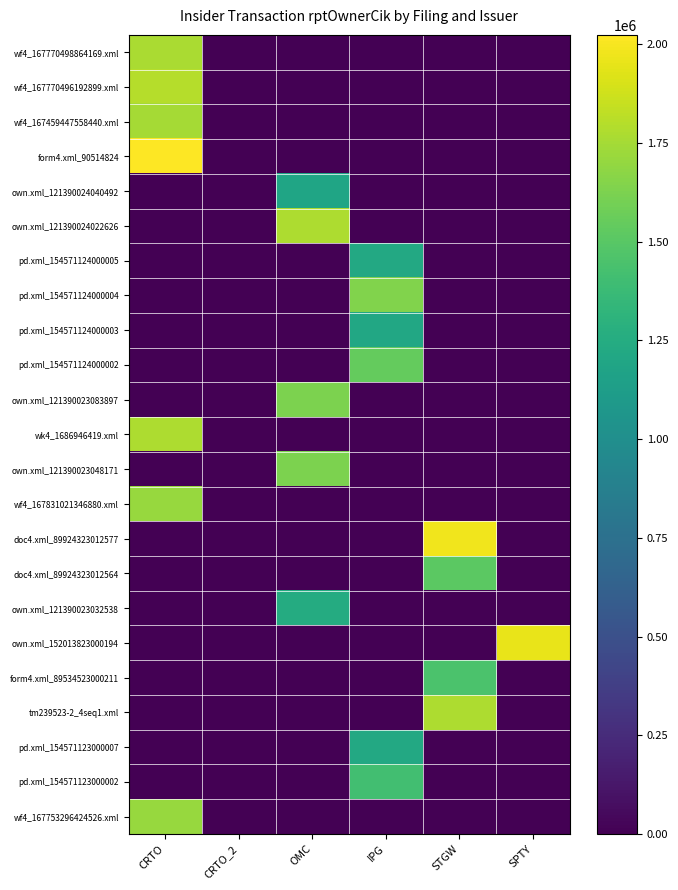

Reading left to right, extract all data points from this chart.

wf4_167770498864169.xml: CRTO=1769573	CRTO_2=0	OMC=0	IPG=0	STGW=0	SPTY=0
wf4_167770496192899.xml: CRTO=1795120	CRTO_2=0	OMC=0	IPG=0	STGW=0	SPTY=0
wf4_167459447558440.xml: CRTO=1749338	CRTO_2=0	OMC=0	IPG=0	STGW=0	SPTY=0
form4.xml_90514824: CRTO=2023785	CRTO_2=0	OMC=0	IPG=0	STGW=0	SPTY=0
own.xml_121390024040492: CRTO=0	CRTO_2=0	OMC=1188735	IPG=0	STGW=0	SPTY=0
own.xml_121390024022626: CRTO=0	CRTO_2=0	OMC=1777322	IPG=0	STGW=0	SPTY=0
pd.xml_154571124000005: CRTO=0	CRTO_2=0	OMC=0	IPG=1222502	STGW=0	SPTY=0
pd.xml_154571124000004: CRTO=0	CRTO_2=0	OMC=0	IPG=1643598	STGW=0	SPTY=0
pd.xml_154571124000003: CRTO=0	CRTO_2=0	OMC=0	IPG=1214656	STGW=0	SPTY=0
pd.xml_154571124000002: CRTO=0	CRTO_2=0	OMC=0	IPG=1545711	STGW=0	SPTY=0
own.xml_121390023083897: CRTO=0	CRTO_2=0	OMC=1627493	IPG=0	STGW=0	SPTY=0
wk4_1686946419.xml: CRTO=1775027	CRTO_2=0	OMC=0	IPG=0	STGW=0	SPTY=0
own.xml_121390023048171: CRTO=0	CRTO_2=0	OMC=1627547	IPG=0	STGW=0	SPTY=0
wf4_167831021346880.xml: CRTO=1711277	CRTO_2=0	OMC=0	IPG=0	STGW=0	SPTY=0
doc4.xml_89924323012577: CRTO=0	CRTO_2=0	OMC=0	IPG=0	STGW=1976479	SPTY=0
doc4.xml_89924323012564: CRTO=0	CRTO_2=0	OMC=0	IPG=0	STGW=1512910	SPTY=0
own.xml_121390023032538: CRTO=0	CRTO_2=0	OMC=1247069	IPG=0	STGW=0	SPTY=0
own.xml_152013823000194: CRTO=0	CRTO_2=0	OMC=0	IPG=0	STGW=0	SPTY=1958116
form4.xml_89534523000211: CRTO=0	CRTO_2=0	OMC=0	IPG=0	STGW=1447253	SPTY=0
tm239523-2_4seq1.xml: CRTO=0	CRTO_2=0	OMC=0	IPG=0	STGW=1771735	SPTY=0
pd.xml_154571123000007: CRTO=0	CRTO_2=0	OMC=0	IPG=1219888	STGW=0	SPTY=0
pd.xml_154571123000002: CRTO=0	CRTO_2=0	OMC=0	IPG=1408467	STGW=0	SPTY=0
wf4_167753296424526.xml: CRTO=1711285	CRTO_2=0	OMC=0	IPG=0	STGW=0	SPTY=0